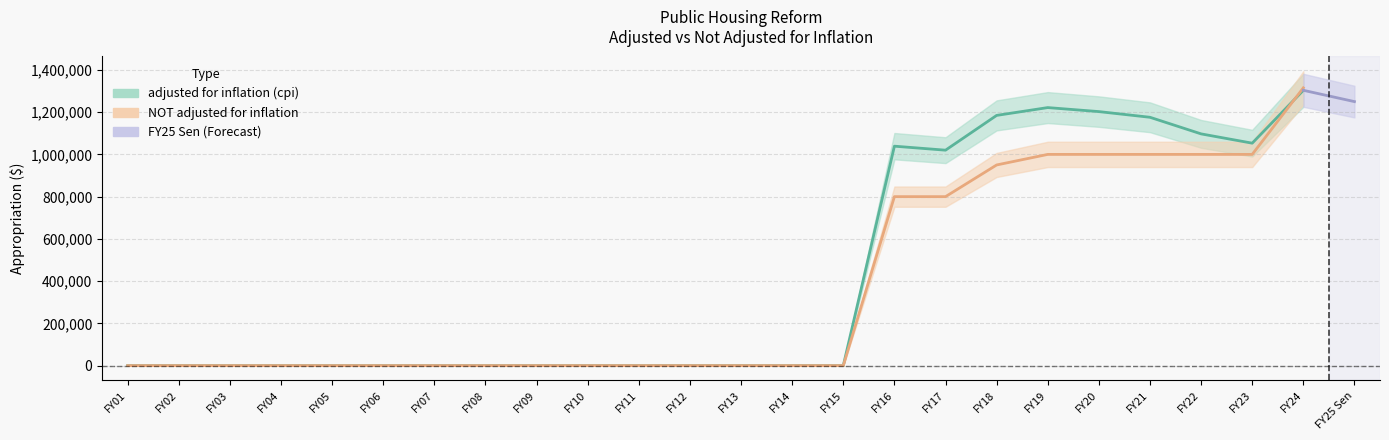

The value of adjusted for inflation (cpi) at FY23 is 1053190. True or false?

True